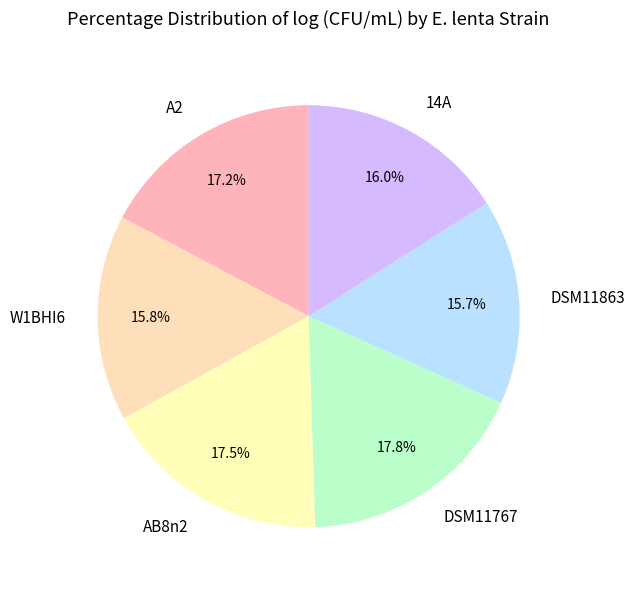

What is the ratio of the value at W1BHI6 to the value at 14A?

1.0